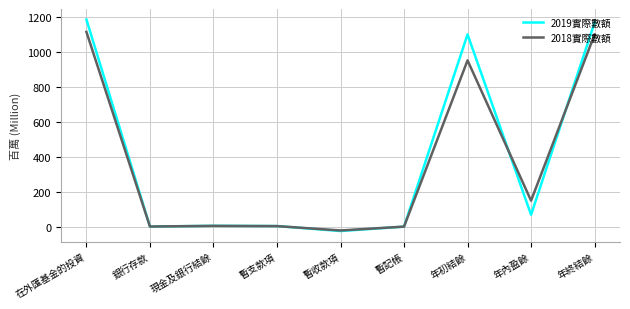

True or false: 2018實際數額 has a value of 1117.4 at 在外匯基金的投資.

True